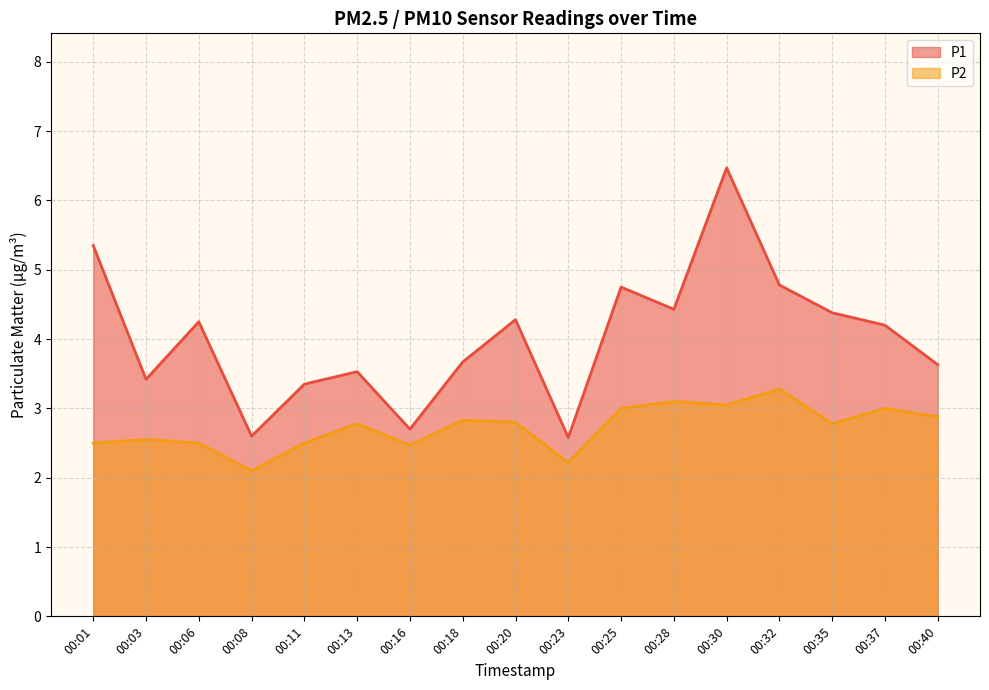

True or false: P2 and P1 cross at least once.

False